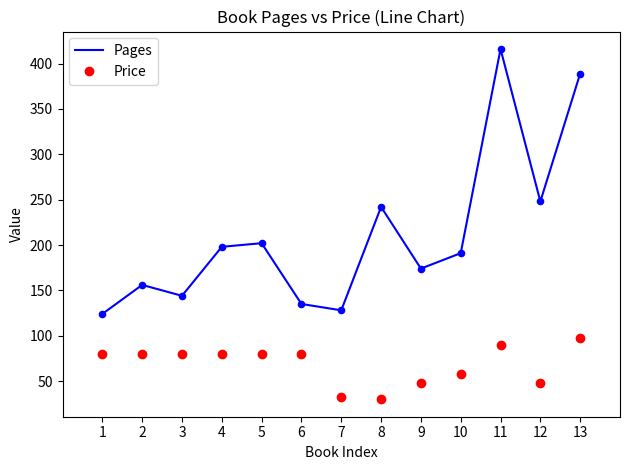

Between 6 and 7, which series saw the biggest shift?

Price